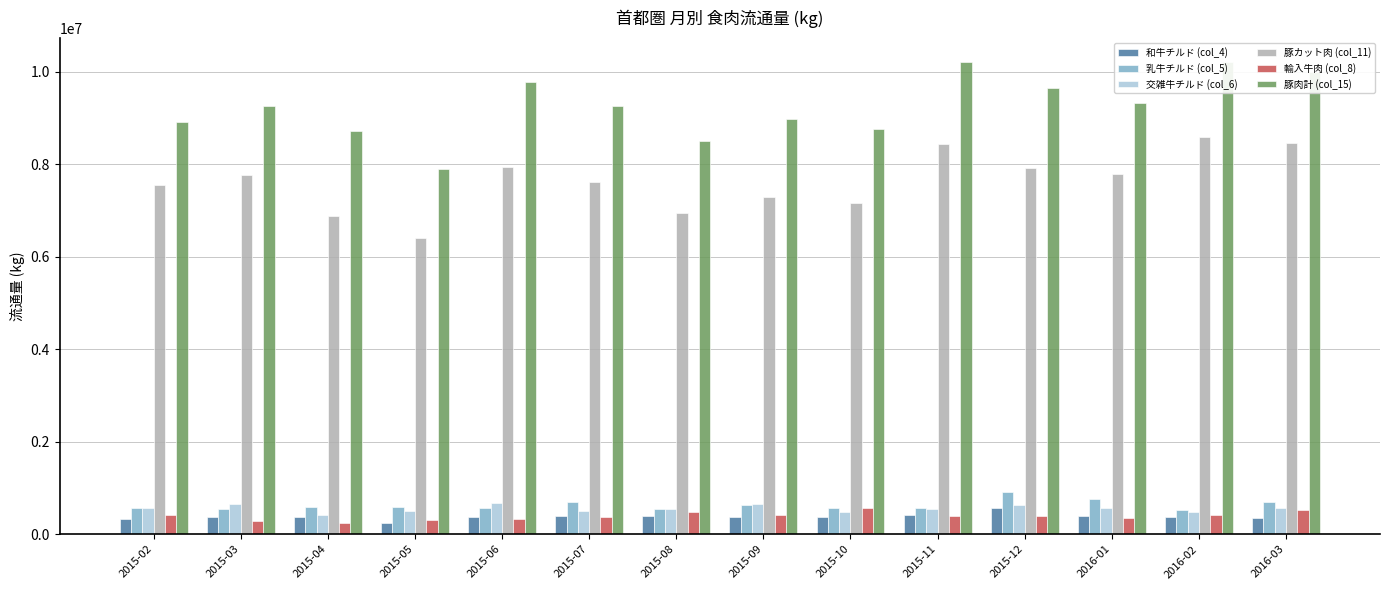

Count the number of data series in this chart.

6